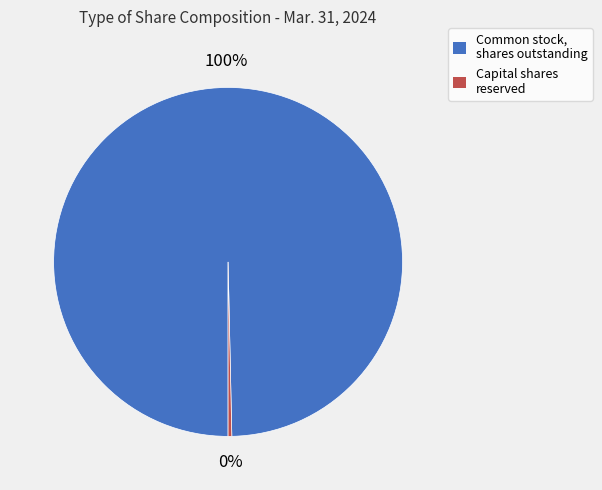

To the nearest percent, what is the average slice percentage?

50%